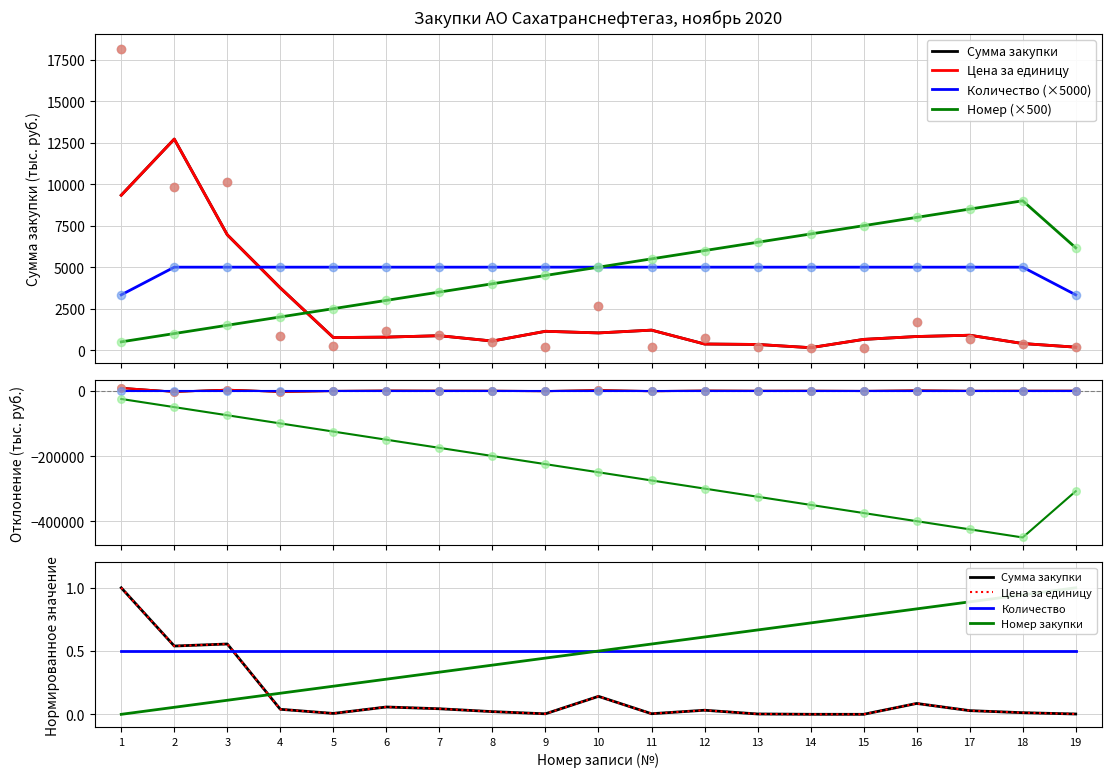

Which series reaches the maximum Y coordinate?

Сумма закупки